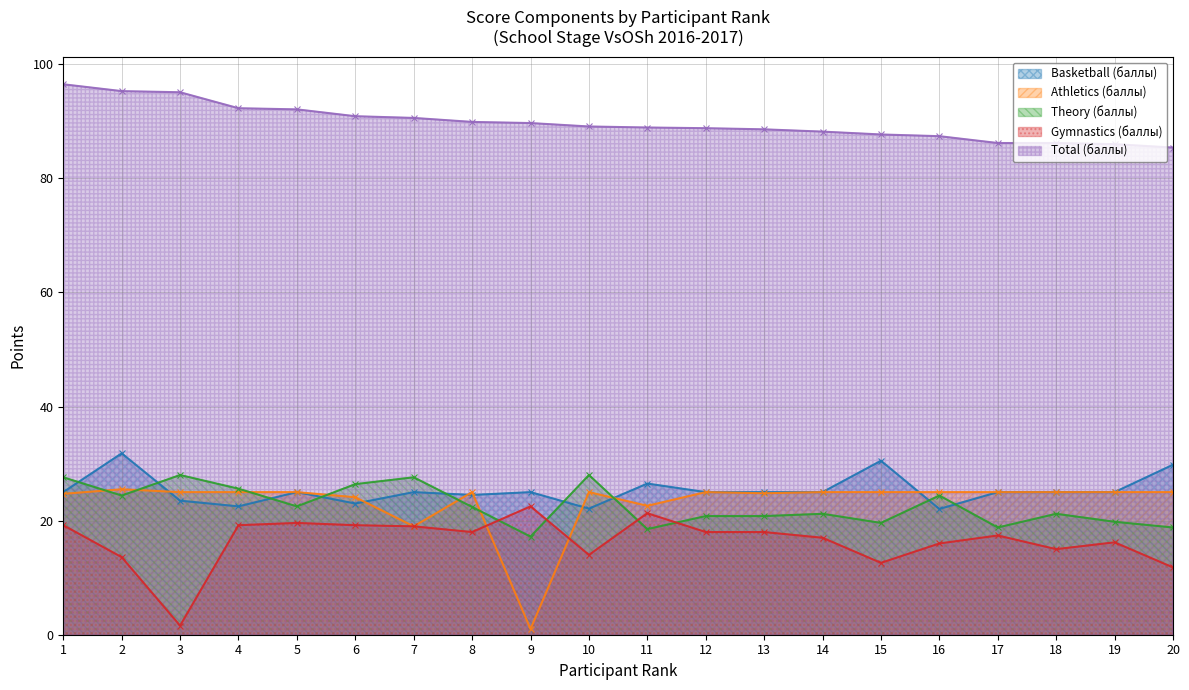

True or false: Gymnastics (баллы) has a value of 30.5 at 4.

False